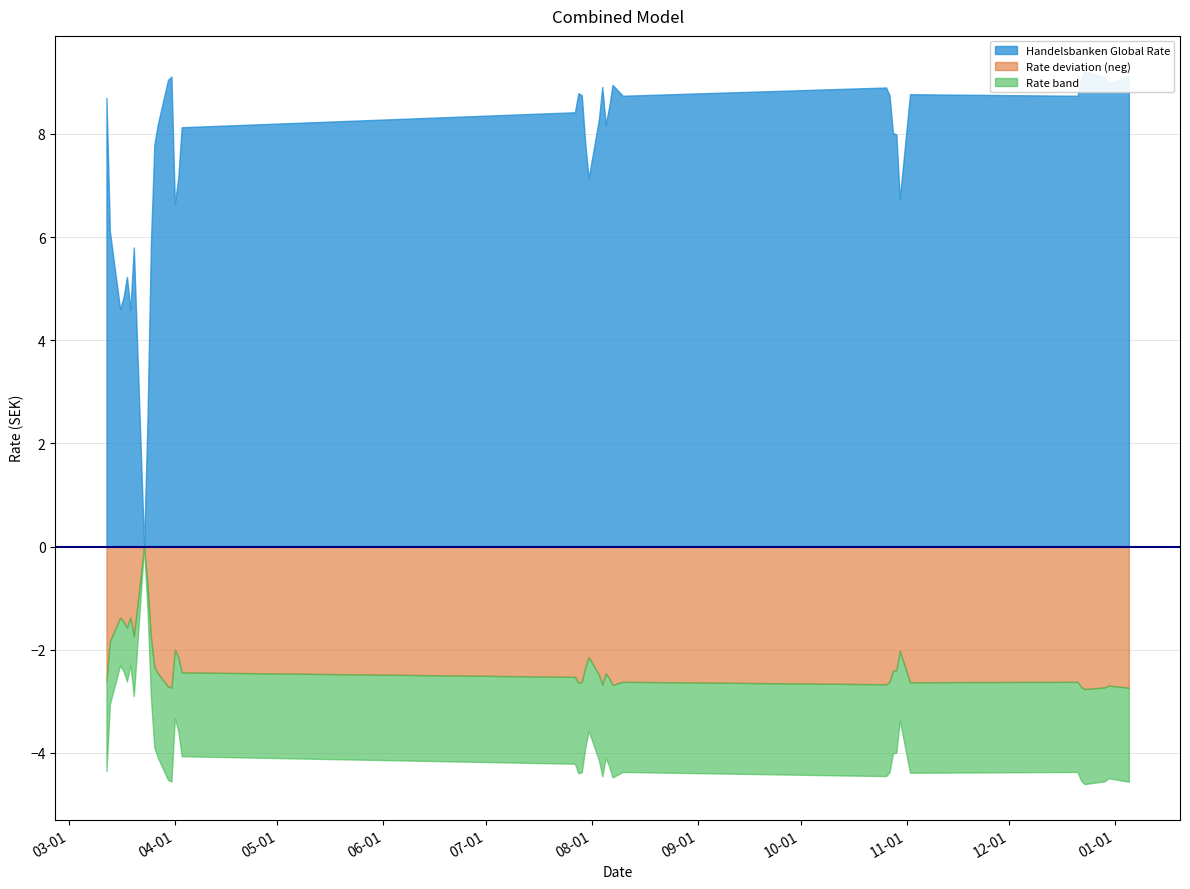

Does the chart have visible grid lines?

Yes